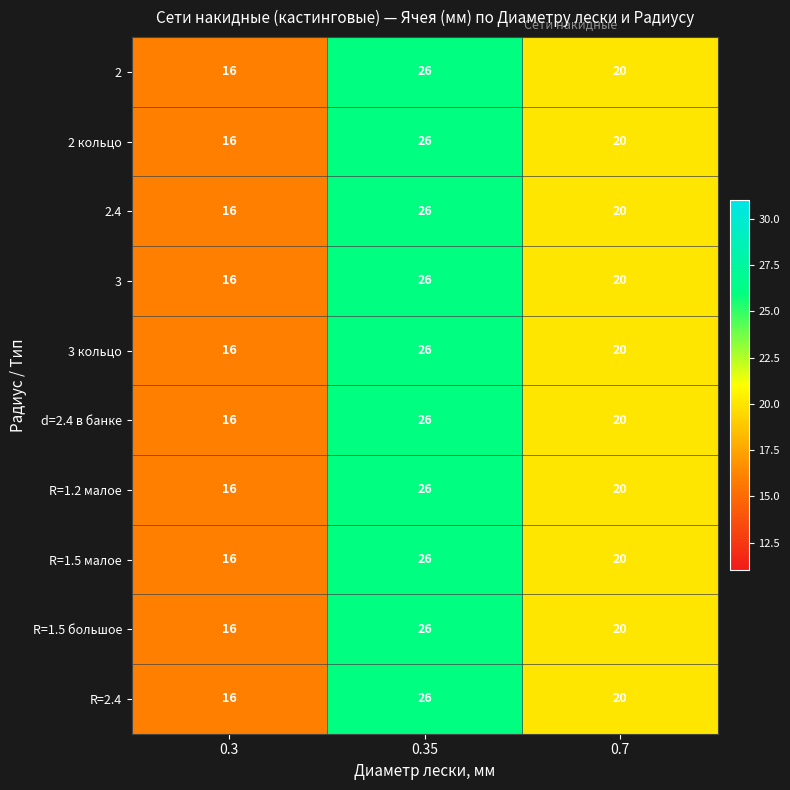

At how many categories does at least one series exceed 19?

2